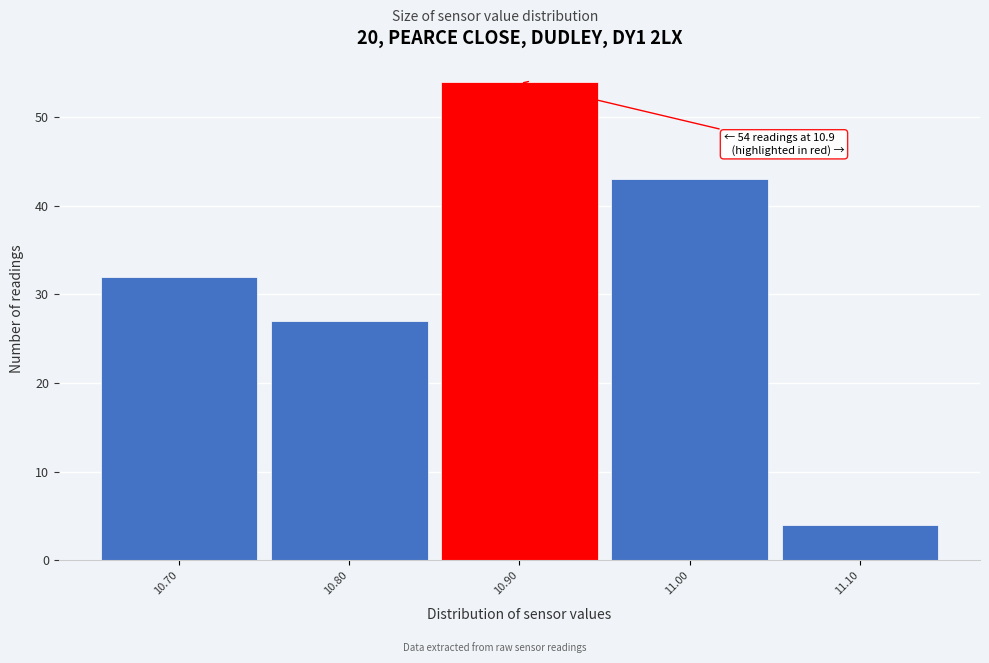

Which range on the x-axis has the tallest bar?

10.85 to 10.95